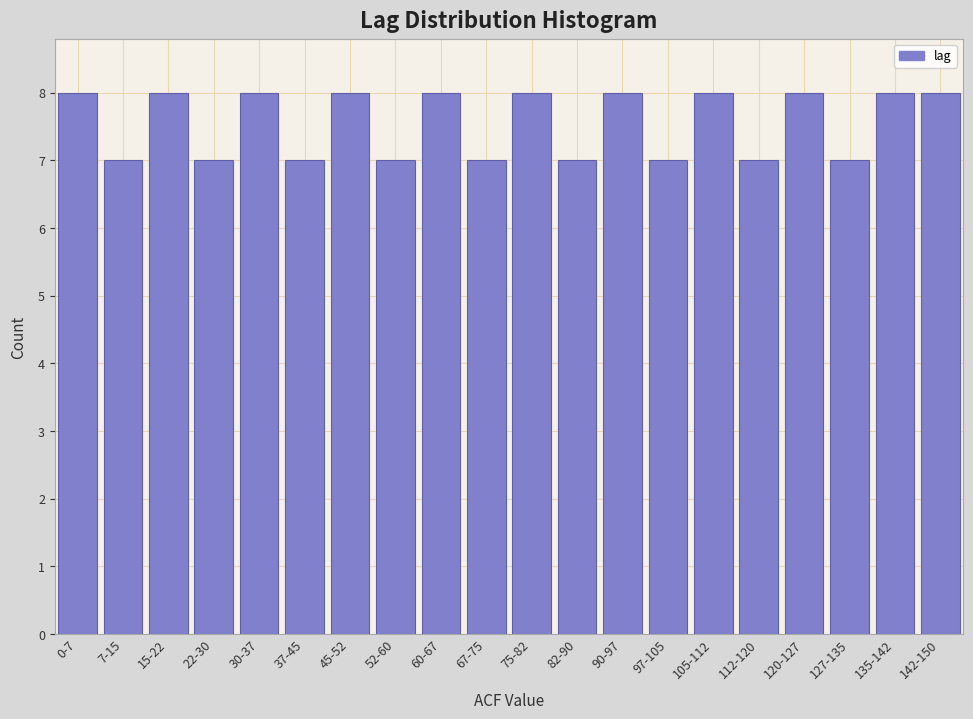

Reading right to left, list all the values displayed in this chart.

142-150=8	135-142=8	127-135=7	120-127=8	112-120=7	105-112=8	97-105=7	90-97=8	82-90=7	75-82=8	67-75=7	60-67=8	52-60=7	45-52=8	37-45=7	30-37=8	22-30=7	15-22=8	7-15=7	0-7=8